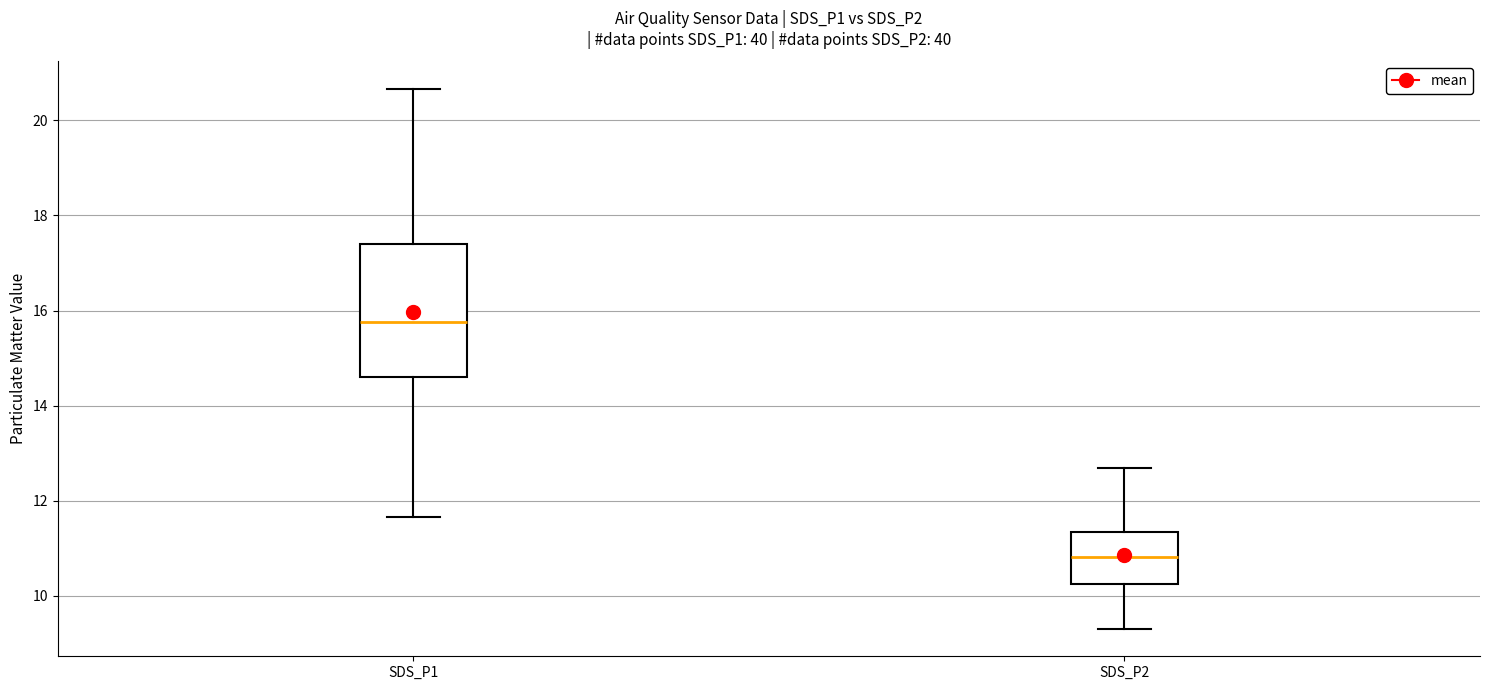

Reading left to right, transcribe this box plot: for each box, give where its median line is, the range the box spans, and where its two whiskers end, as read against the y-axis. The values are not printed on the chart, so give them approximately, as read against the axis.

SDS_P1: median 15.8, box 14.6 to 17.4, whiskers 11.6 to 20.6
SDS_P2: median 10.8, box 10.2 to 11.4, whiskers 9.4 to 12.6